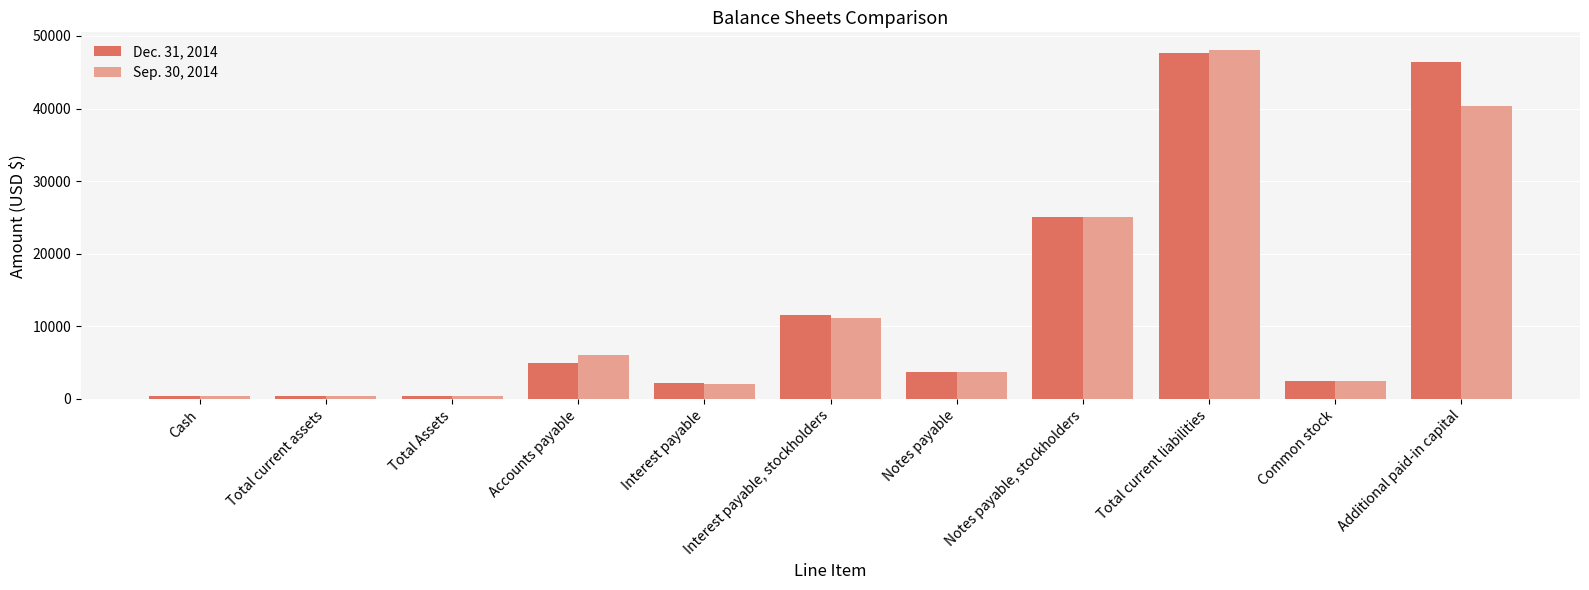

What is the difference between the Sep. 30, 2014 values at Total Assets and Notes payable?

3304